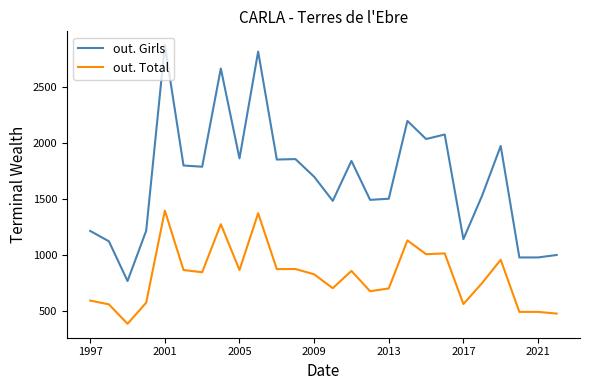

List the series in order of their overall mean, highest first.

out. Girls, out. Total